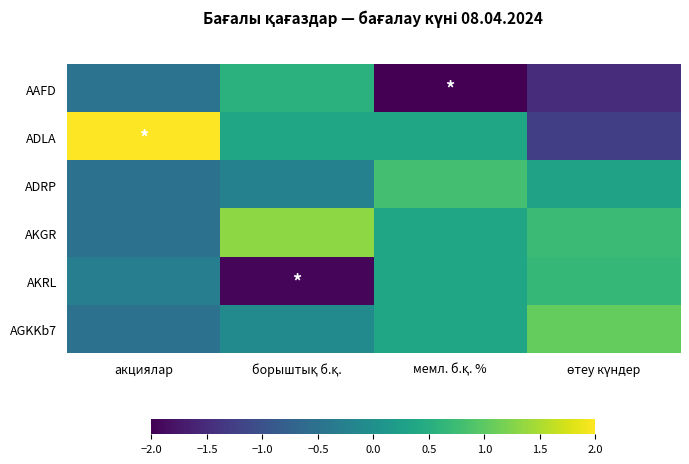

Which series has the largest total across all categories?

AKGR